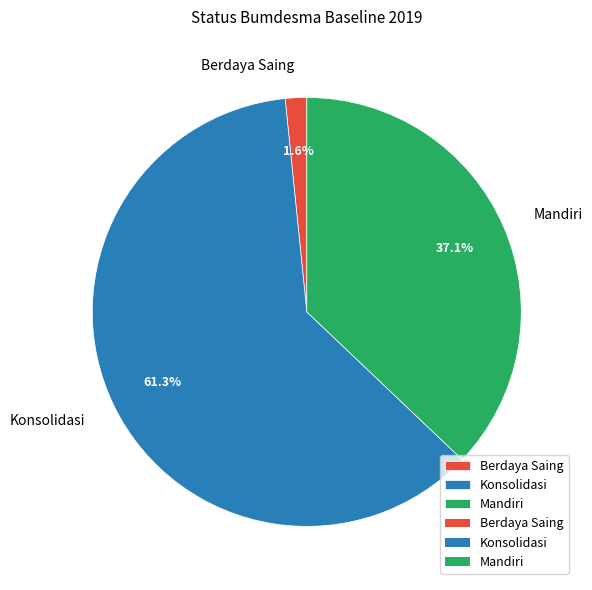

Count the number of slices in the pie.

3